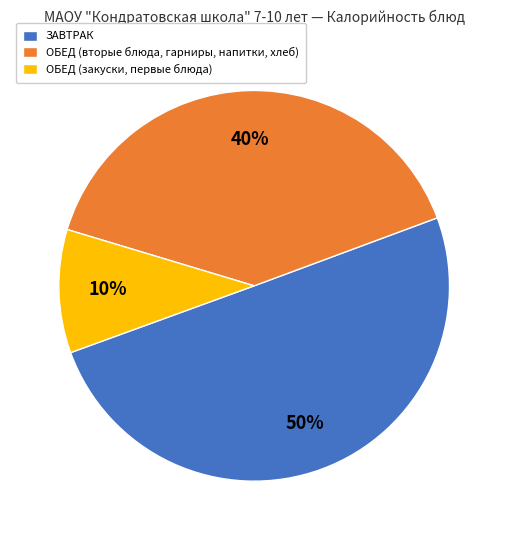

What is the smallest slice in the pie chart?

ОБЕД (закуски, первые блюда)